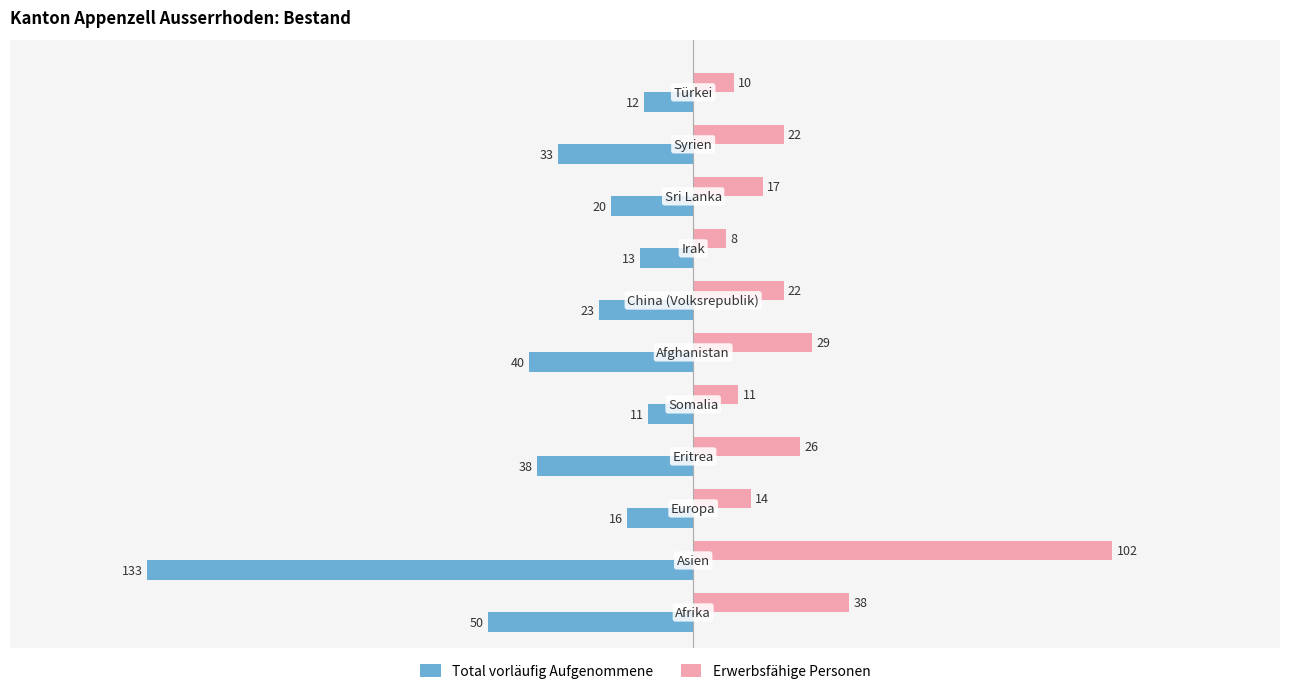

What is the minimum value for Erwerbsfähige Personen?

8